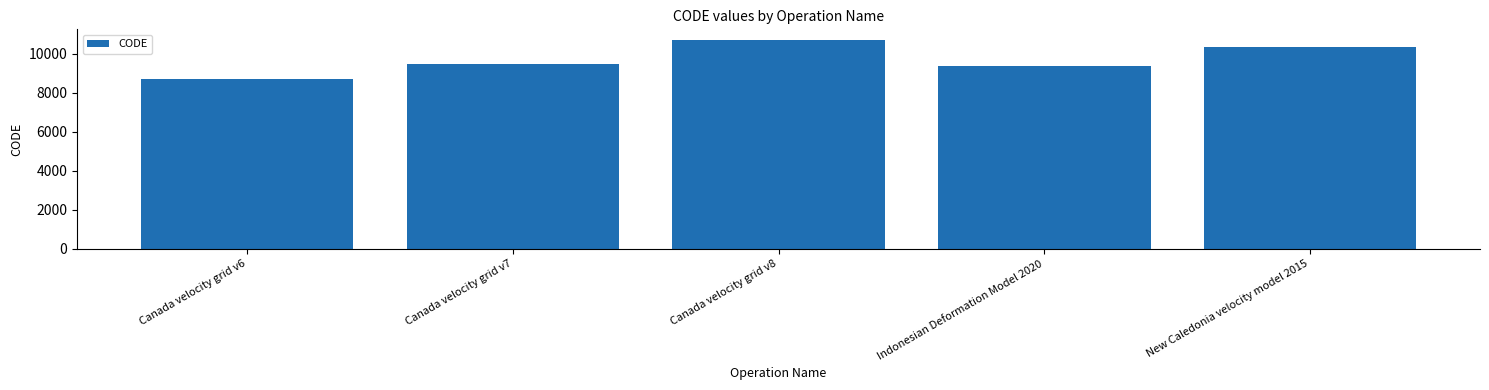

List the labels in order of value, smallest first.

Canada velocity grid v6, Indonesian Deformation Model 2020, Canada velocity grid v7, New Caledonia velocity model 2015, Canada velocity grid v8